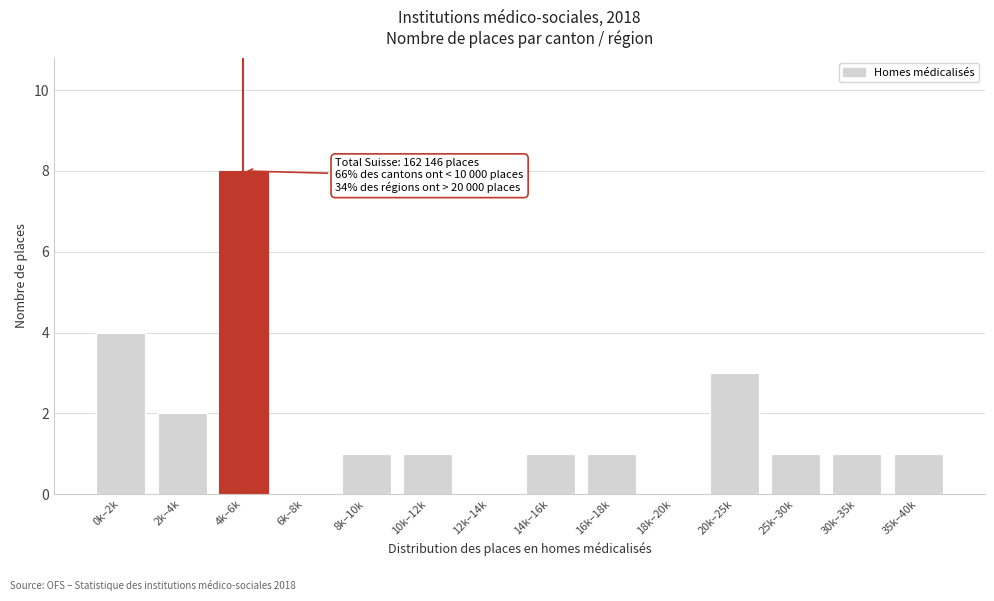

Reading right to left, extract all data points from this chart.

35k–40k=1	30k–35k=1	25k–30k=1	20k–25k=3	18k–20k=0	16k–18k=1	14k–16k=1	12k–14k=0	10k–12k=1	8k–10k=1	6k–8k=0	4k–6k=8	2k–4k=2	0k–2k=4